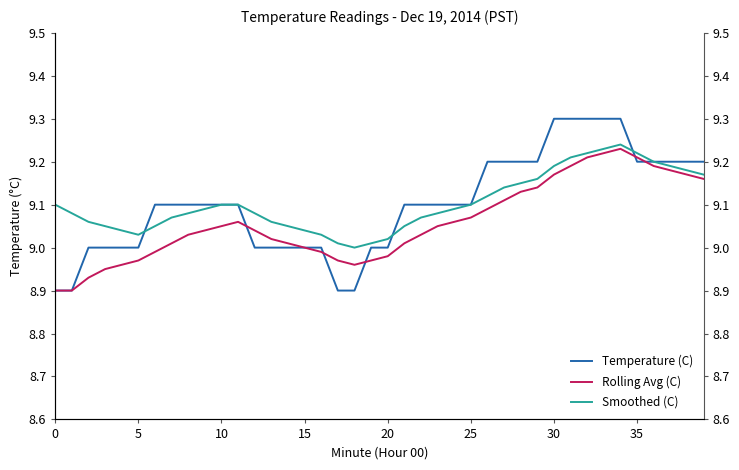

What is the sum of all Smoothed (C) values?

364.2